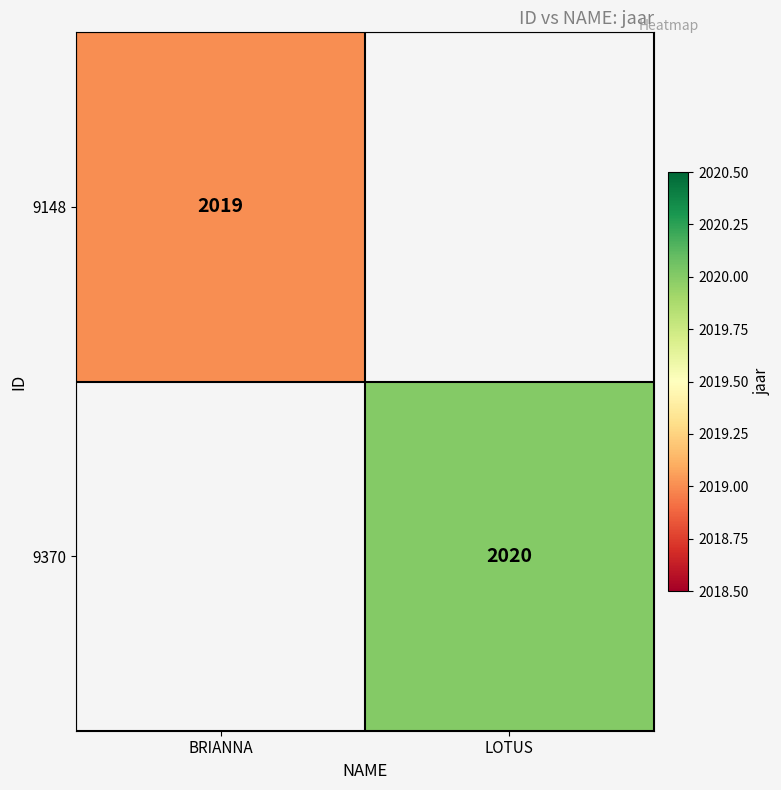

True or false: 9370 has a value of 648 at LOTUS.

False